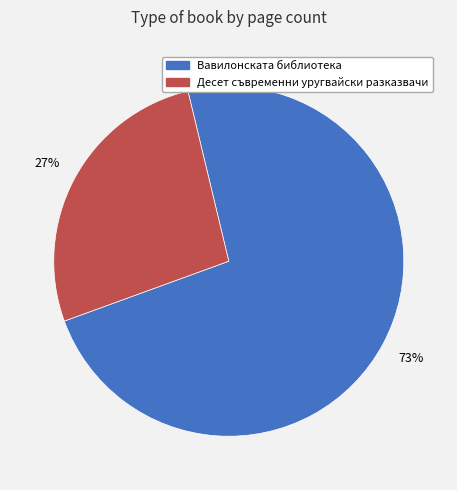

Does any single category account for the majority?

Yes